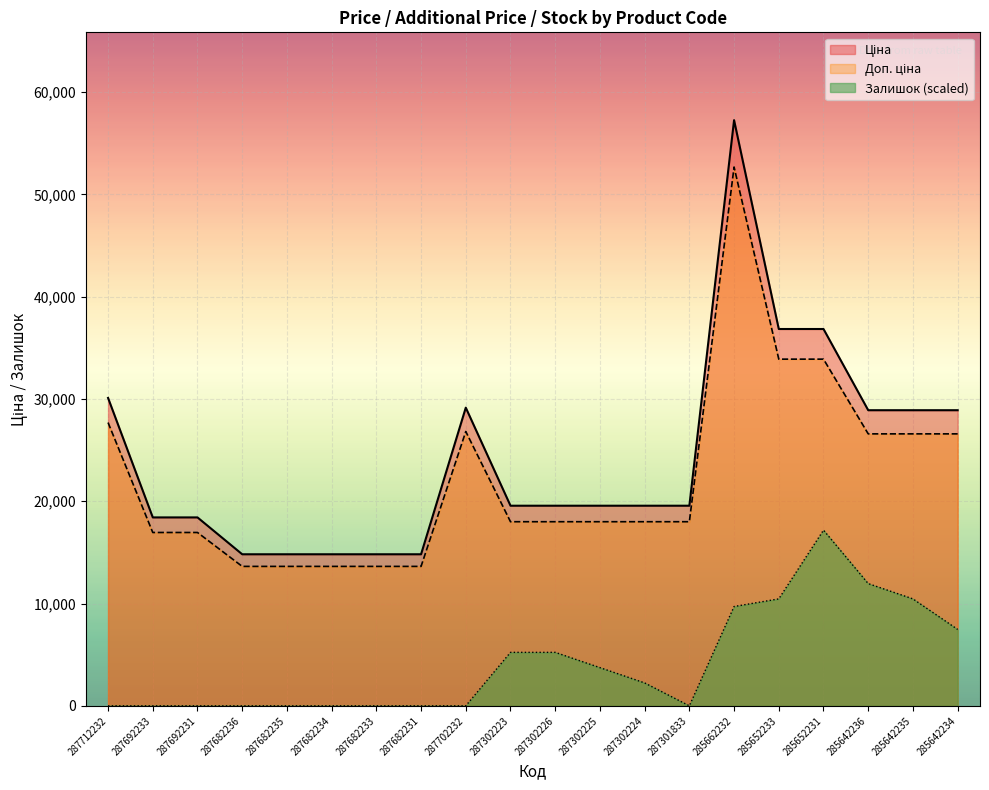

Rank the series at 287302224 from lowest to highest value.

Залишок, Доп. ціна, Ціна